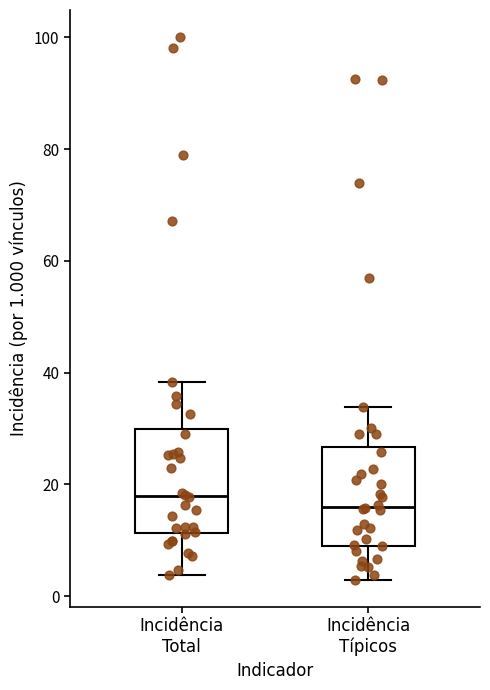

Where does the lower whisker of the box for Incidência Típicos end on the y-axis? The values are not printed on the chart, so give them approximately, as read against the axis.

2